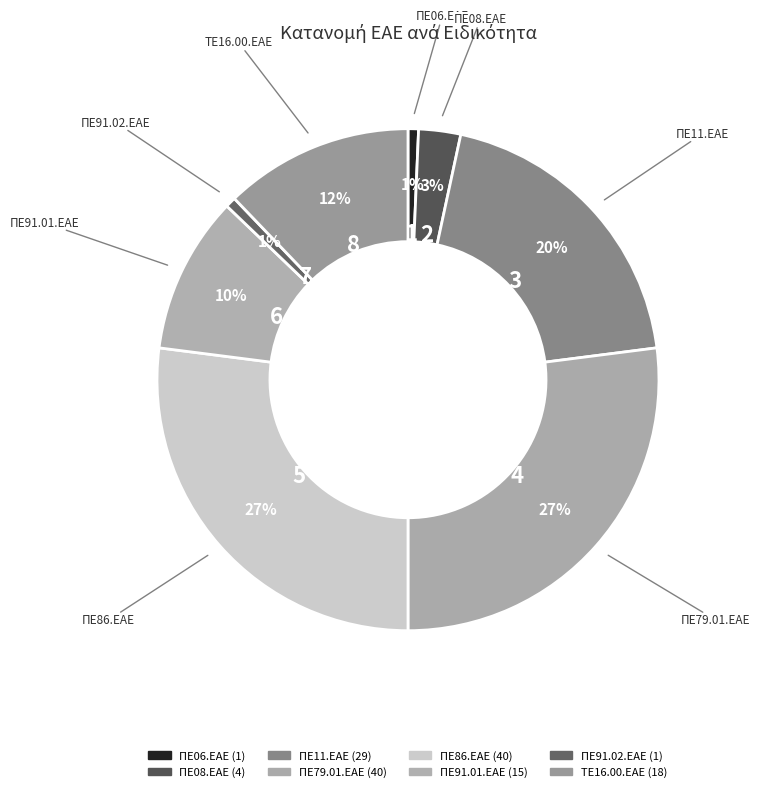

Is ΠΕ91.02.ΕΑΕ the majority of the pie?

No